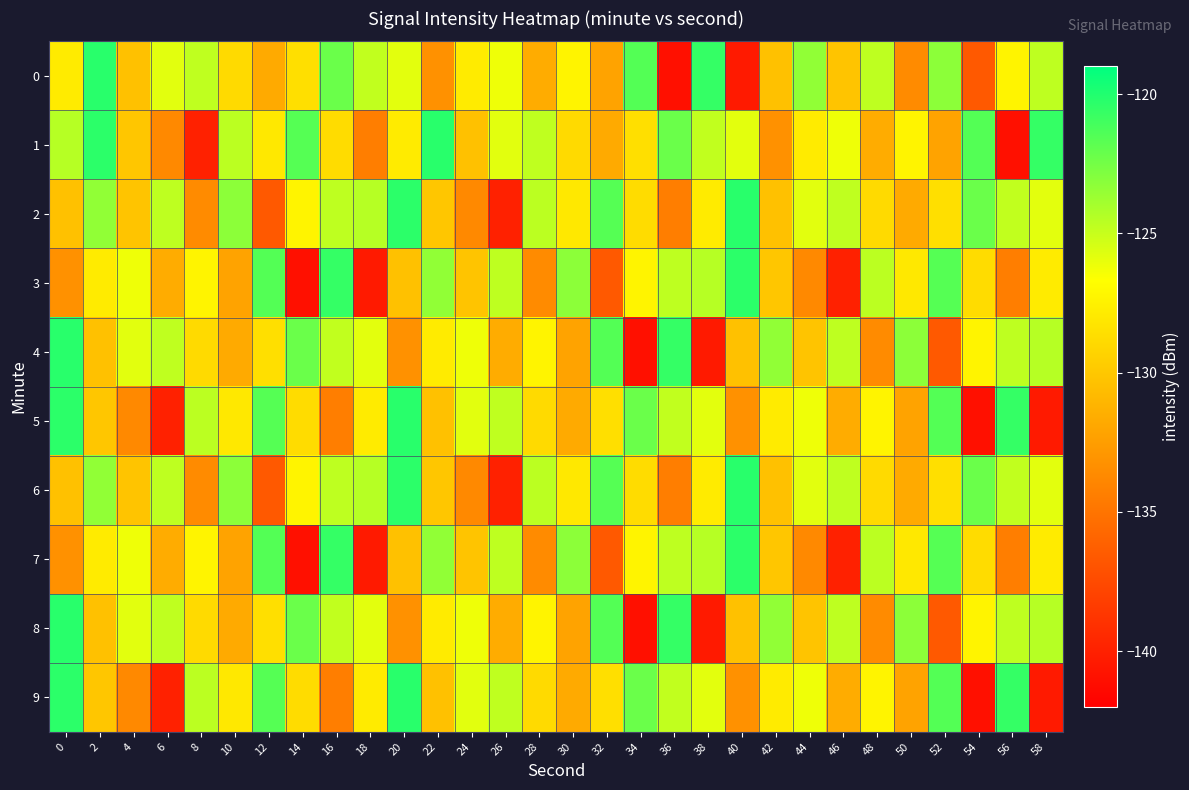

Reading left to right, transcribe all the data shown in this chart.

0: 0=-127.9	2=-120.2	4=-130.3	6=-125.8	8=-124.8	10=-128.8	12=-131.8	14=-128.6	16=-122.2	18=-124.8	20=-125.8	22=-133.2	24=-127.9	26=-126.2	28=-131.6	30=-127.3	32=-132.2	34=-121.5	36=-141.0	38=-120.6	40=-140.4	42=-130.3	44=-123.4	46=-130.2	48=-124.7	50=-133.6	52=-123.3	54=-136.6	56=-127.3	58=-124.7
1: 0=-124.5	2=-120.3	4=-130.1	6=-133.7	8=-139.9	10=-124.6	12=-128.0	14=-121.6	16=-128.7	18=-134.4	20=-127.9	22=-120.2	24=-130.3	26=-125.8	28=-124.8	30=-128.8	32=-131.8	34=-128.6	36=-122.2	38=-124.8	40=-125.8	42=-133.2	44=-127.9	46=-126.2	48=-131.6	50=-127.3	52=-132.2	54=-121.5	56=-141.0	58=-120.6
2: 0=-130.3	2=-123.4	4=-130.2	6=-124.7	8=-133.6	10=-123.3	12=-136.6	14=-127.3	16=-124.7	18=-124.5	20=-120.3	22=-130.1	24=-133.7	26=-139.9	28=-124.6	30=-128.0	32=-121.6	34=-128.7	36=-134.4	38=-127.9	40=-120.2	42=-130.3	44=-125.8	46=-124.8	48=-128.8	50=-131.8	52=-128.6	54=-122.2	56=-124.8	58=-125.8
3: 0=-133.2	2=-127.9	4=-126.2	6=-131.6	8=-127.3	10=-132.2	12=-121.5	14=-141.0	16=-120.6	18=-140.4	20=-130.3	22=-123.4	24=-130.2	26=-124.7	28=-133.6	30=-123.3	32=-136.6	34=-127.3	36=-124.7	38=-124.5	40=-120.3	42=-130.1	44=-133.7	46=-139.9	48=-124.6	50=-128.0	52=-121.6	54=-128.7	56=-134.4	58=-127.9
4: 0=-120.2	2=-130.3	4=-125.8	6=-124.8	8=-128.8	10=-131.8	12=-128.6	14=-122.2	16=-124.8	18=-125.8	20=-133.2	22=-127.9	24=-126.2	26=-131.6	28=-127.3	30=-132.2	32=-121.5	34=-141.0	36=-120.6	38=-140.4	40=-130.3	42=-123.4	44=-130.2	46=-124.7	48=-133.6	50=-123.3	52=-136.6	54=-127.3	56=-124.7	58=-124.5
5: 0=-120.3	2=-130.1	4=-133.7	6=-139.9	8=-124.6	10=-128.0	12=-121.6	14=-128.7	16=-134.4	18=-127.9	20=-120.2	22=-130.3	24=-125.8	26=-124.8	28=-128.8	30=-131.8	32=-128.6	34=-122.2	36=-124.8	38=-125.8	40=-133.2	42=-127.9	44=-126.2	46=-131.6	48=-127.3	50=-132.2	52=-121.5	54=-141.0	56=-120.6	58=-140.4
6: 0=-130.3	2=-123.4	4=-130.2	6=-124.7	8=-133.6	10=-123.3	12=-136.6	14=-127.3	16=-124.7	18=-124.5	20=-120.3	22=-130.1	24=-133.7	26=-139.9	28=-124.6	30=-128.0	32=-121.6	34=-128.7	36=-134.4	38=-127.9	40=-120.2	42=-130.3	44=-125.8	46=-124.8	48=-128.8	50=-131.8	52=-128.6	54=-122.2	56=-124.8	58=-125.8
7: 0=-133.2	2=-127.9	4=-126.2	6=-131.6	8=-127.3	10=-132.2	12=-121.5	14=-141.0	16=-120.6	18=-140.4	20=-130.3	22=-123.4	24=-130.2	26=-124.7	28=-133.6	30=-123.3	32=-136.6	34=-127.3	36=-124.7	38=-124.5	40=-120.3	42=-130.1	44=-133.7	46=-139.9	48=-124.6	50=-128.0	52=-121.6	54=-128.7	56=-134.4	58=-127.9
8: 0=-120.2	2=-130.3	4=-125.8	6=-124.8	8=-128.8	10=-131.8	12=-128.6	14=-122.2	16=-124.8	18=-125.8	20=-133.2	22=-127.9	24=-126.2	26=-131.6	28=-127.3	30=-132.2	32=-121.5	34=-141.0	36=-120.6	38=-140.4	40=-130.3	42=-123.4	44=-130.2	46=-124.7	48=-133.6	50=-123.3	52=-136.6	54=-127.3	56=-124.7	58=-124.5
9: 0=-120.3	2=-130.1	4=-133.7	6=-139.9	8=-124.6	10=-128.0	12=-121.6	14=-128.7	16=-134.4	18=-127.9	20=-120.2	22=-130.3	24=-125.8	26=-124.8	28=-128.8	30=-131.8	32=-128.6	34=-122.2	36=-124.8	38=-125.8	40=-133.2	42=-127.9	44=-126.2	46=-131.6	48=-127.3	50=-132.2	52=-121.5	54=-141.0	56=-120.6	58=-140.4